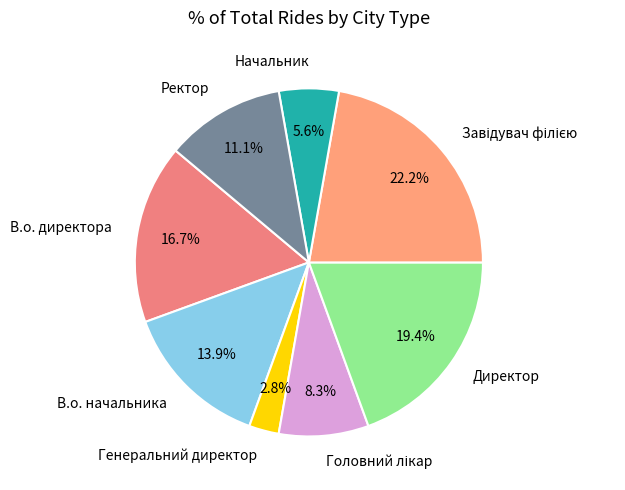

Is it true that Начальник is 6% of the pie?

True